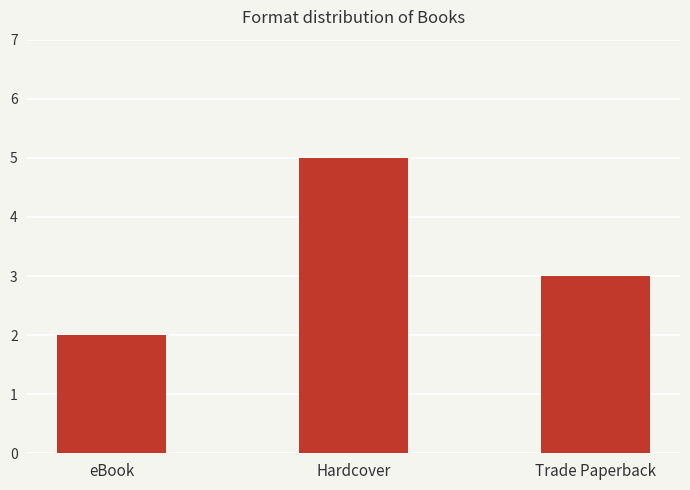

How many categories are shown in the chart?

3